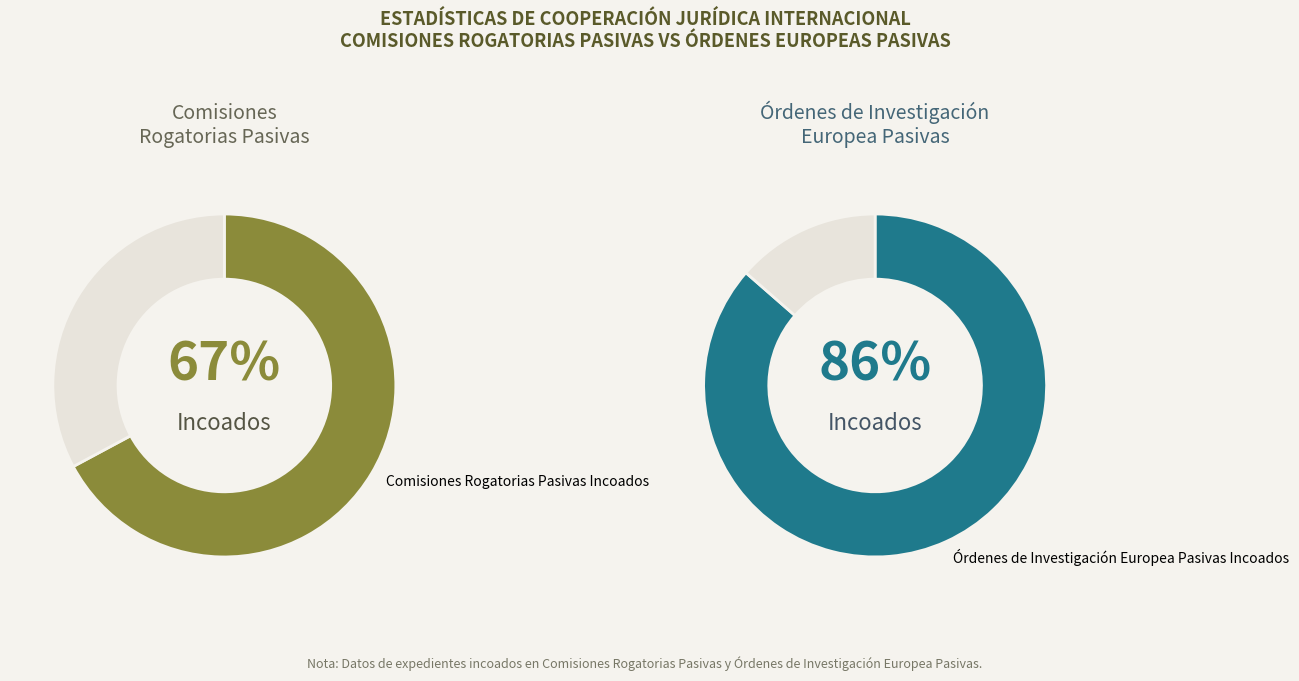

Rank the series by their average value, from lowest to highest.

Comisiones Rogatorias Pasivas, Órdenes de Investigación Europea Pasivas